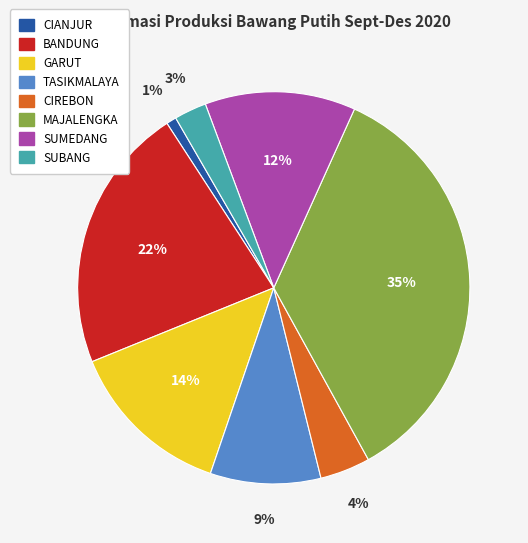

How many slices are in this pie chart?

8